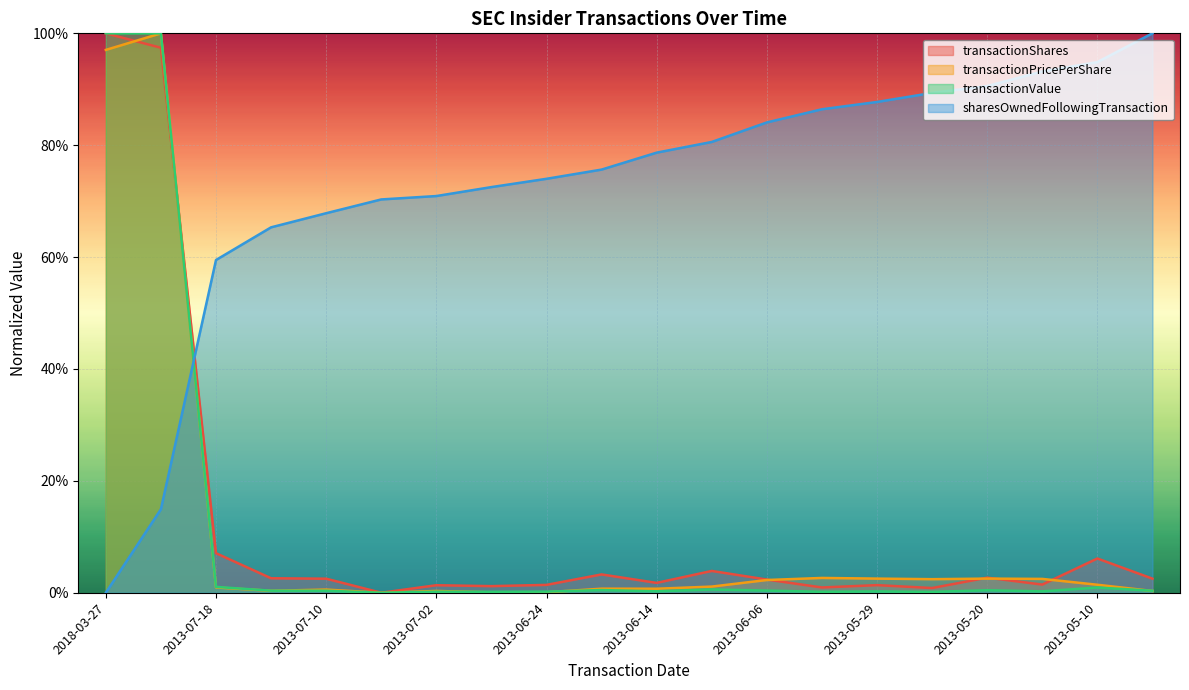

How many times do transactionPricePerShare and transactionShares cross each other?

6